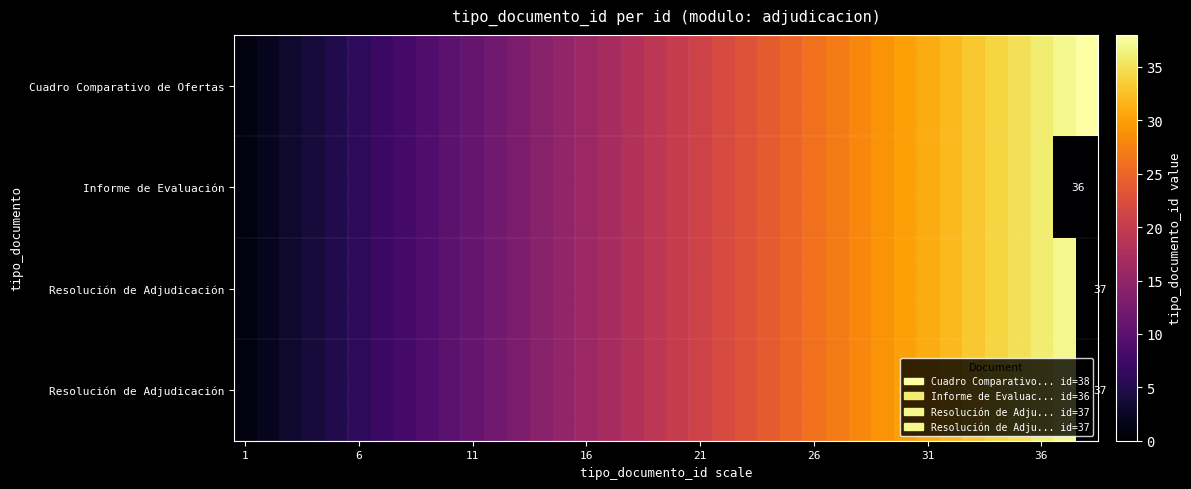

At how many categories does at least one series exceed 16?

22